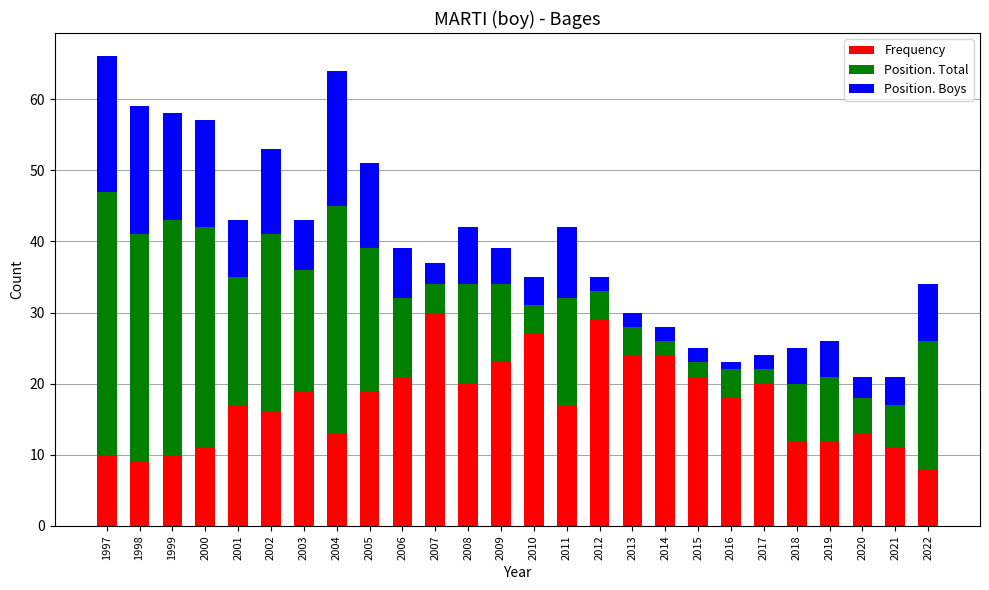

What is the difference between the maximum and minimum values in the Frequency series?

22